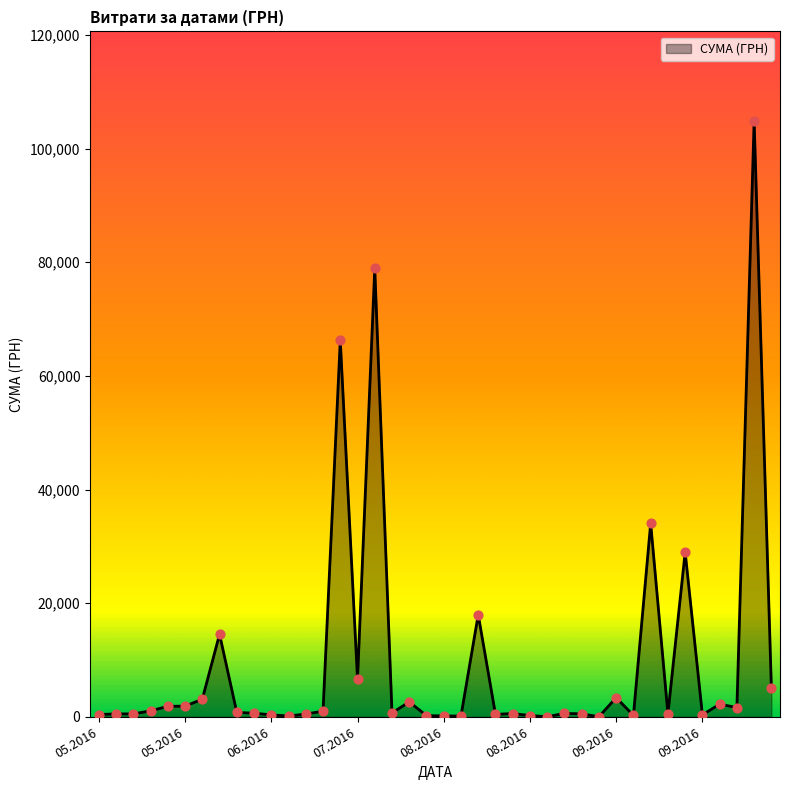

What is the maximum value shown in the chart?

104899.0